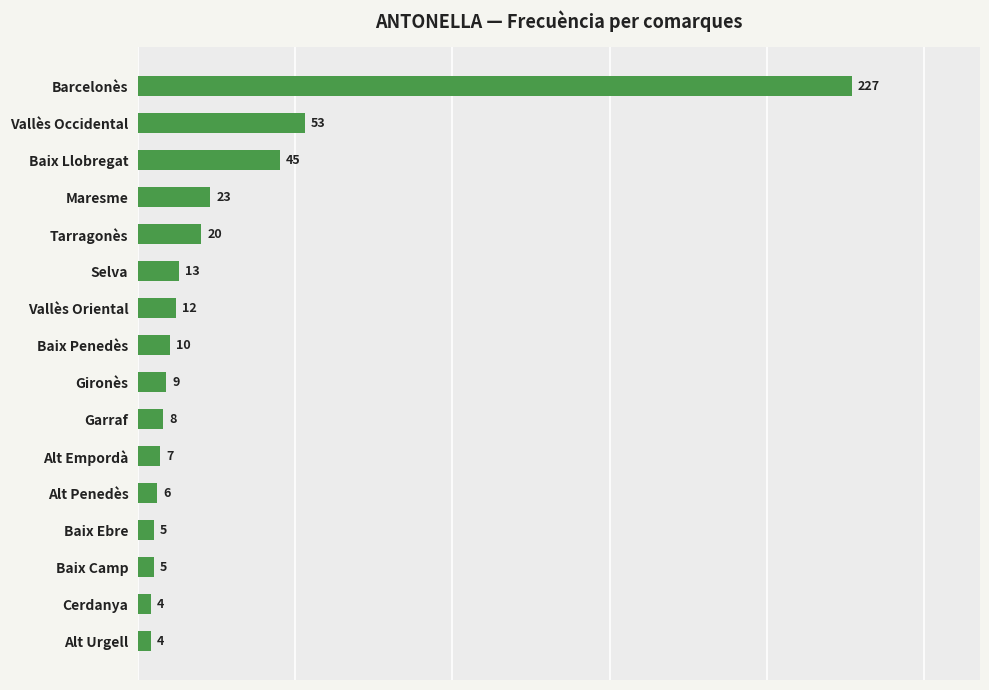

What is the greatest value displayed?

227